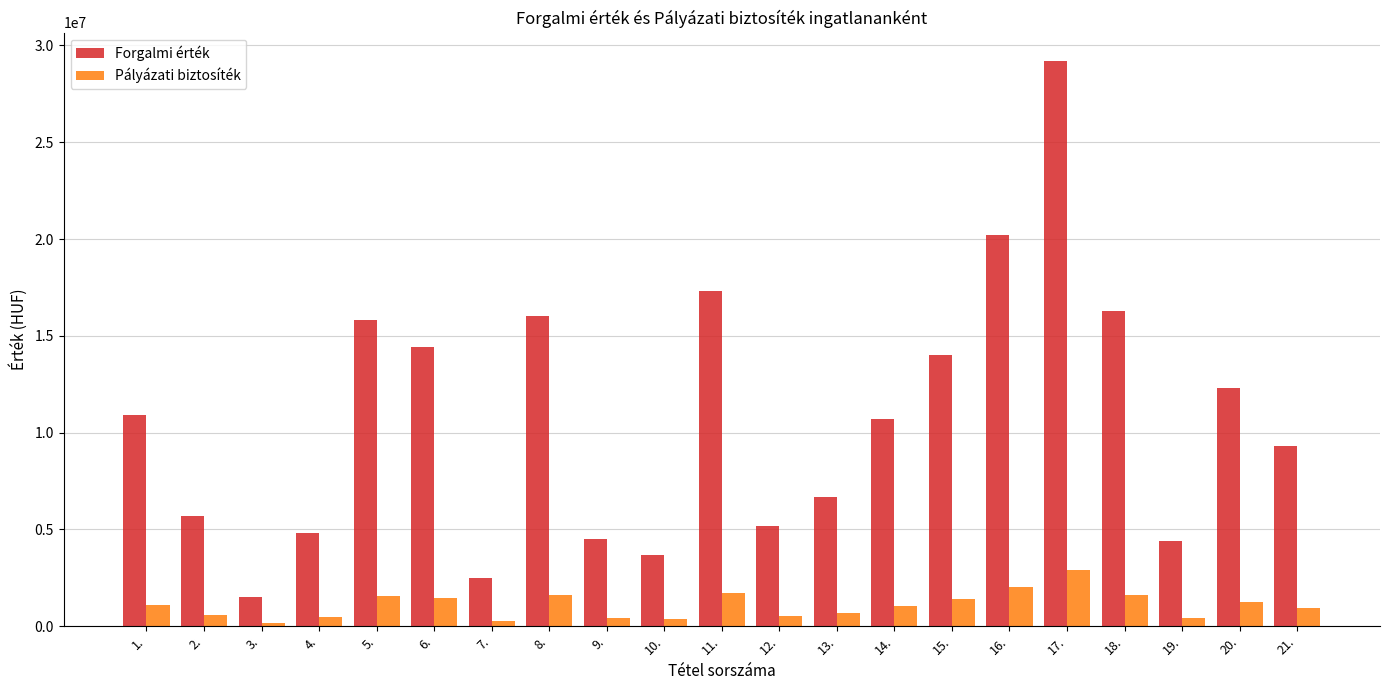

True or false: Forgalmi érték has a value of 20730165 at 6..

False